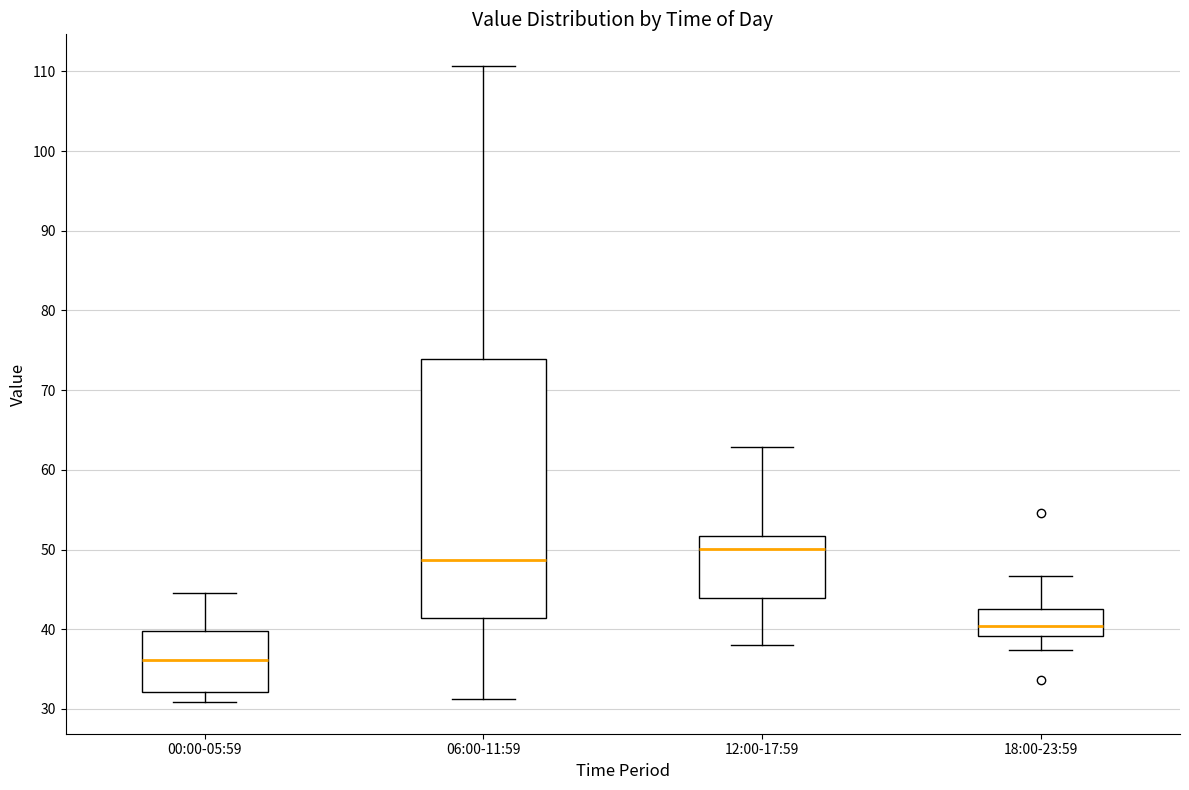

Where is the upper edge of the box for 06:00-11:59 on the y-axis? The values are not printed on the chart, so give them approximately, as read against the axis.

74